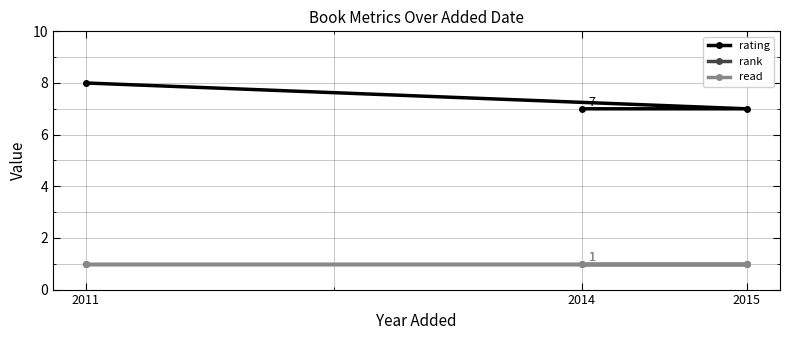

At 2014, list the series in order from smallest to largest.

rank, read, rating